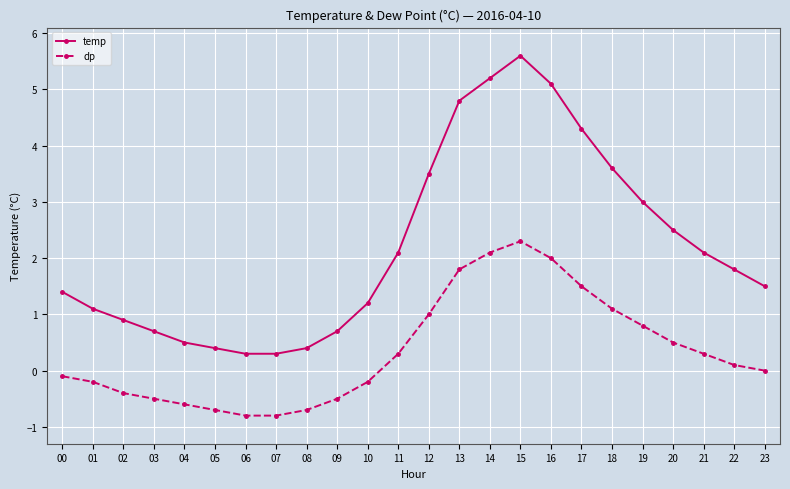

The dp series shows -0.2 at 10. True or false?

True